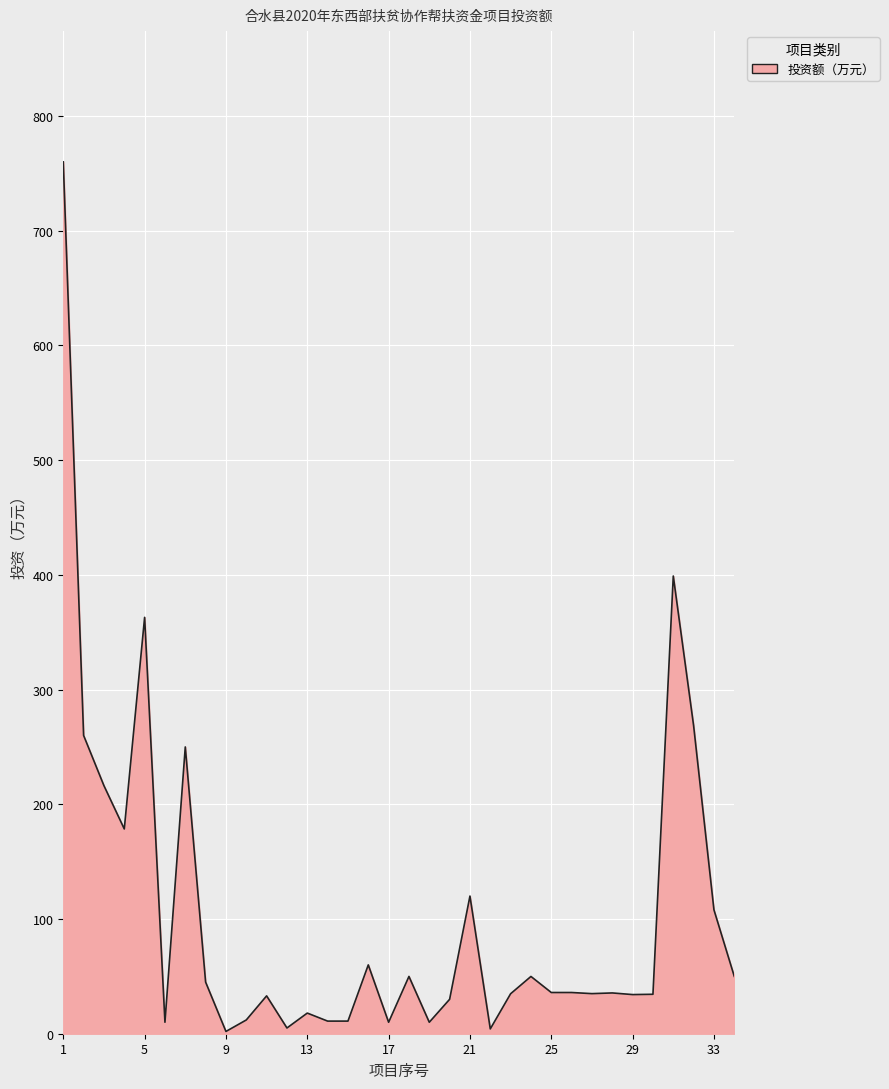

What is the average value?

105.3